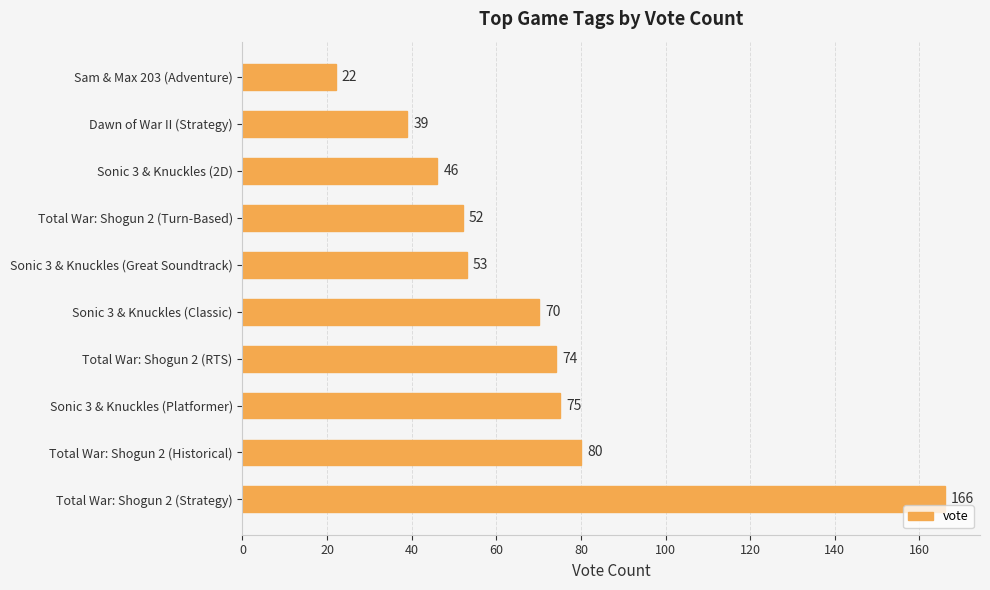

Rank the categories by value from highest to lowest.

Total War: Shogun 2 (Strategy), Total War: Shogun 2 (Historical), Sonic 3 & Knuckles (Platformer), Total War: Shogun 2 (RTS), Sonic 3 & Knuckles (Classic), Sonic 3 & Knuckles (Great Soundtrack), Total War: Shogun 2 (Turn-Based), Sonic 3 & Knuckles (2D), Dawn of War II (Strategy), Sam & Max 203 (Adventure)